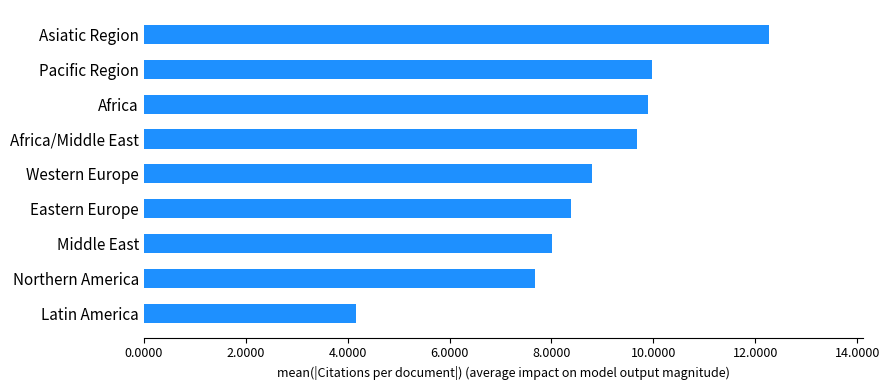

Count the number of categories in the chart.

9